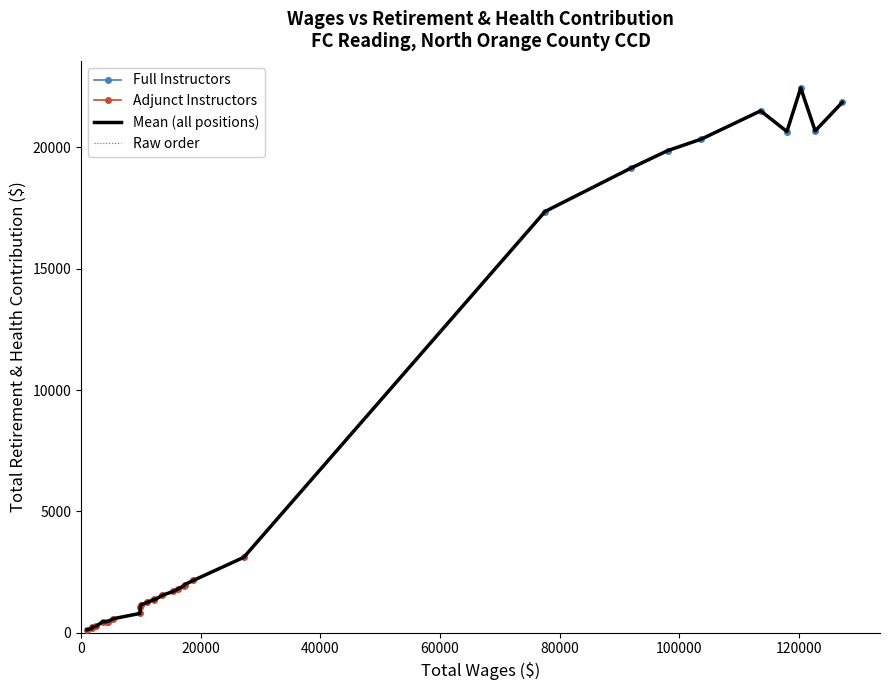

How many values exceed 1701?

14